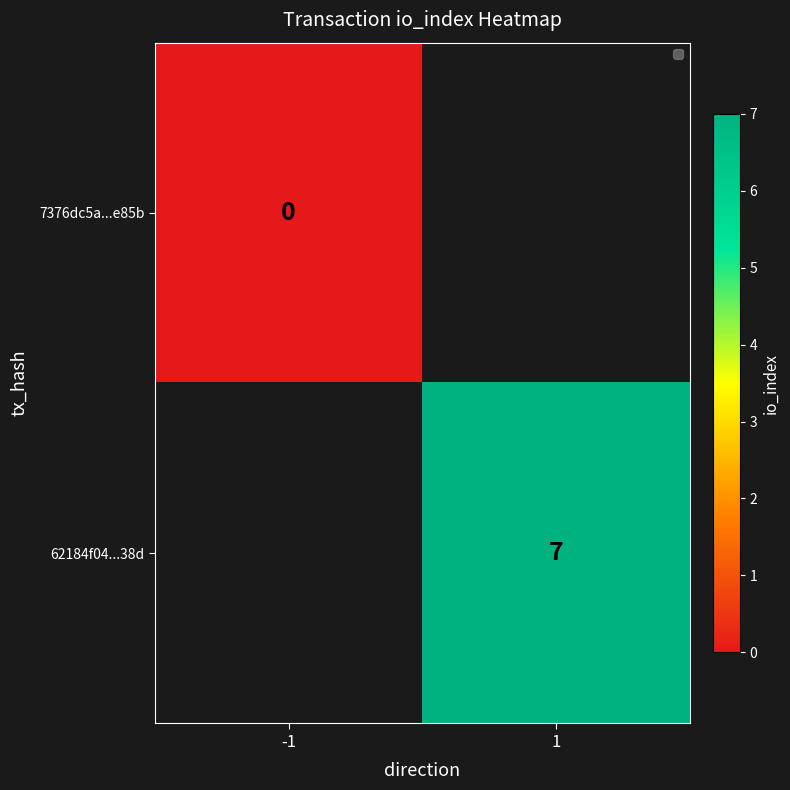

The value of 62184f04...38d at 1 is 11. True or false?

False